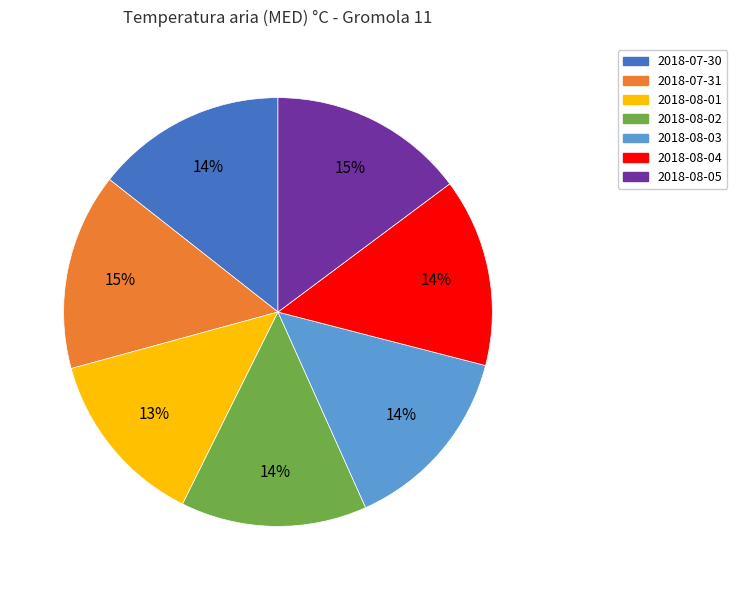

To the nearest percent, what percentage of the pie is 2018-08-05?

15%